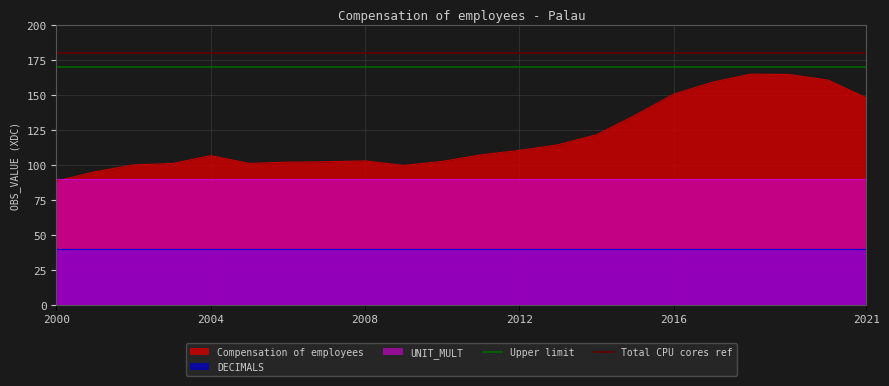

The value of Compensation of employees at 2008 is 102.9. True or false?

True